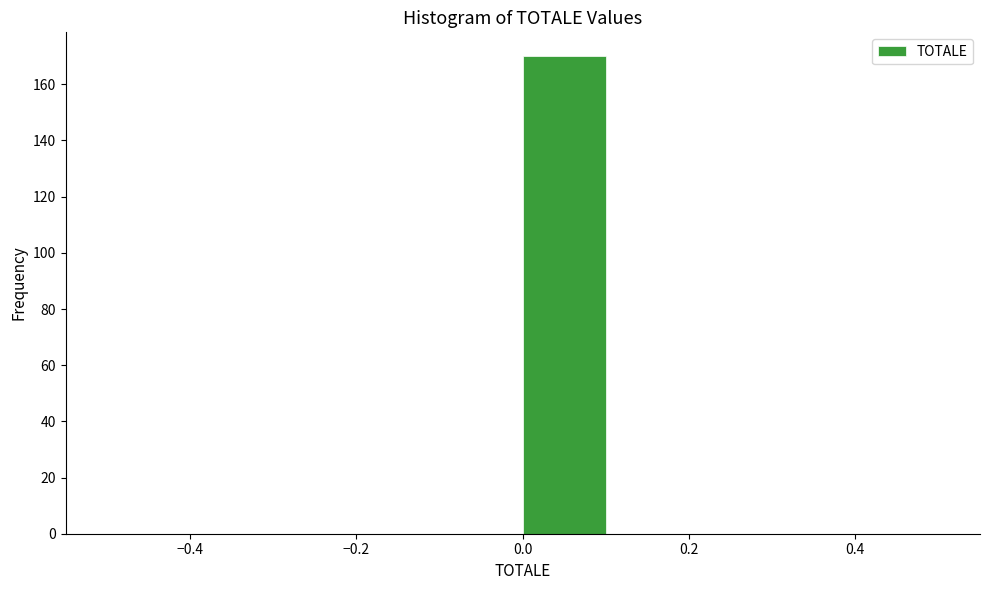

Reading left to right, transcribe this chart: for each bar, give the range it covers on the x-axis and its height. The values are not printed on the chart, so give them approximately, as read against the axis.

-0.5 to -0.4: 0
-0.4 to -0.3: 0
-0.3 to -0.2: 0
-0.2 to -0.1: 0
-0.1 to 0.0: 0
0.0 to 0.1: 170
0.1 to 0.2: 0
0.2 to 0.3: 0
0.3 to 0.4: 0
0.4 to 0.5: 0